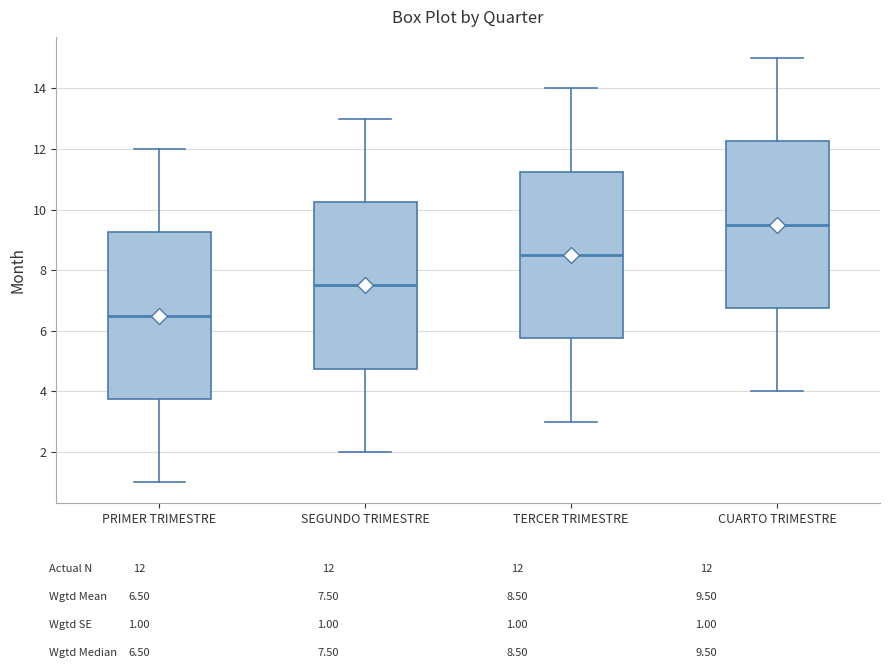

Reading left to right, transcribe this box plot: for each box, give where its median line is, the range the box spans, and where its two whiskers end, as read against the y-axis. The values are not printed on the chart, so give them approximately, as read against the axis.

PRIMER TRIMESTRE: median 6.6, box 3.8 to 9.2, whiskers 1.0 to 12.0
SEGUNDO TRIMESTRE: median 7.6, box 4.8 to 10.2, whiskers 2.0 to 13.0
TERCER TRIMESTRE: median 8.6, box 5.8 to 11.2, whiskers 3.0 to 14.0
CUARTO TRIMESTRE: median 9.6, box 6.8 to 12.2, whiskers 4.0 to 15.0